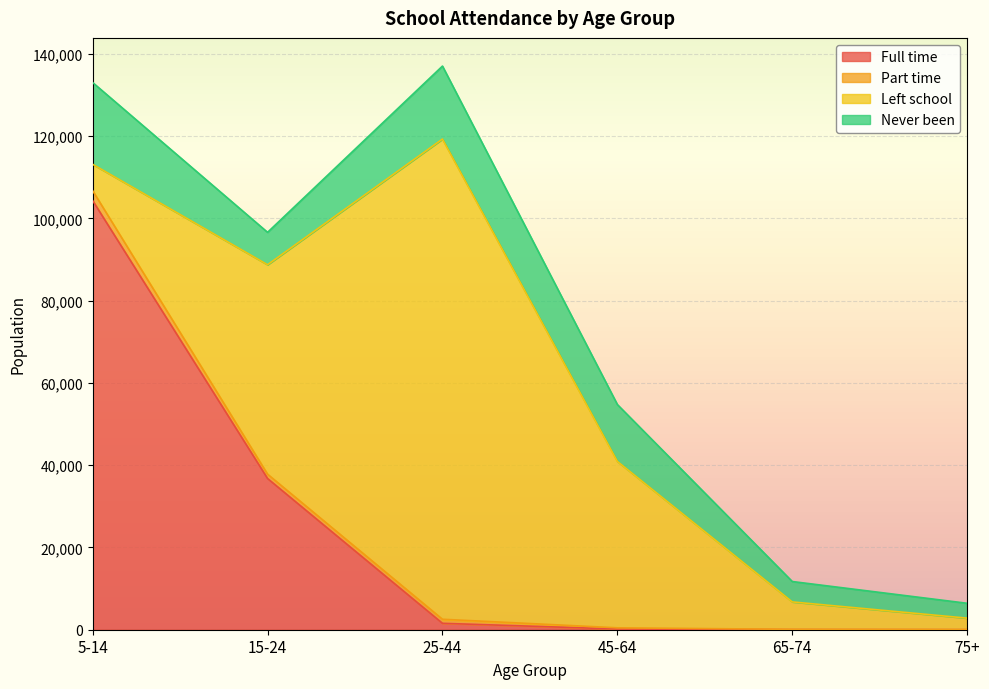

How many values in the Part time series exceed 988?

2